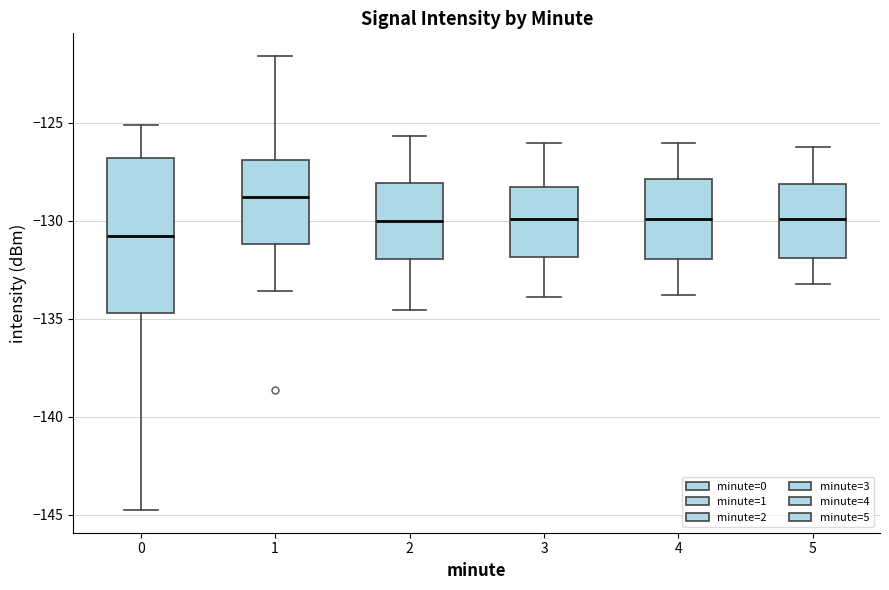

Reading left to right, transcribe this box plot: for each box, give where its median line is, the range the box spans, and where its two whiskers end, as read against the y-axis. The values are not printed on the chart, so give them approximately, as read against the axis.

0: median -131.0, box -134.5 to -127.0, whiskers -145.0 to -125.0
1: median -129.0, box -131.0 to -127.0, whiskers -133.5 to -121.5
2: median -130.0, box -132.0 to -128.0, whiskers -134.5 to -125.5
3: median -130.0, box -132.0 to -128.5, whiskers -134.0 to -126.0
4: median -130.0, box -132.0 to -128.0, whiskers -134.0 to -126.0
5: median -130.0, box -132.0 to -128.0, whiskers -133.0 to -126.0